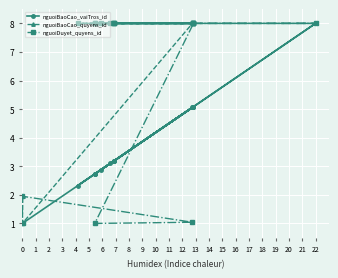

What is the spread (max minus min) of values at 0?

0.9